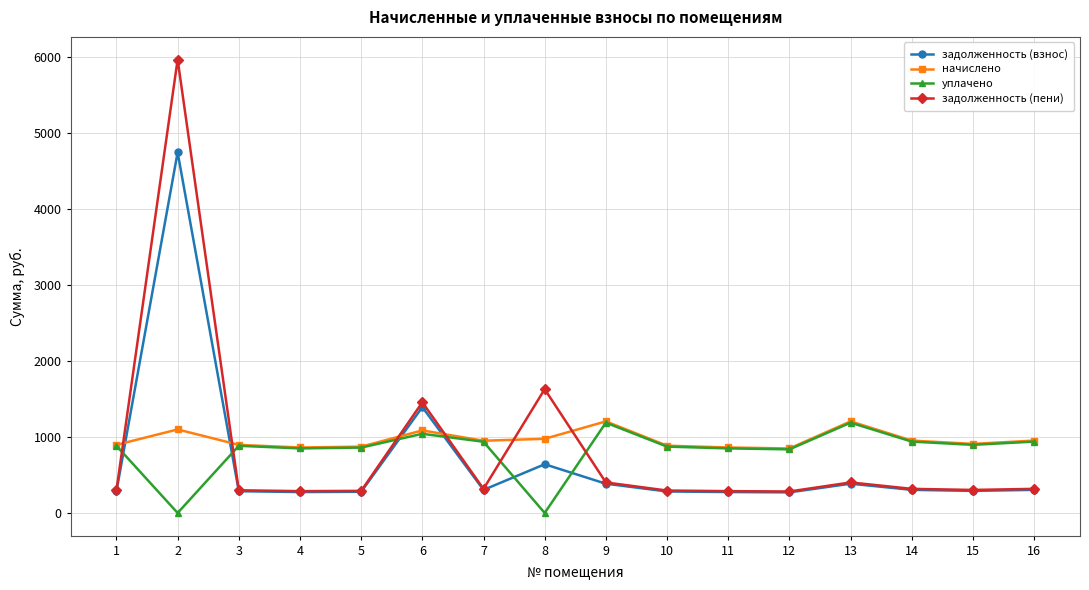

What is the total value across all series at 14?

2513.7